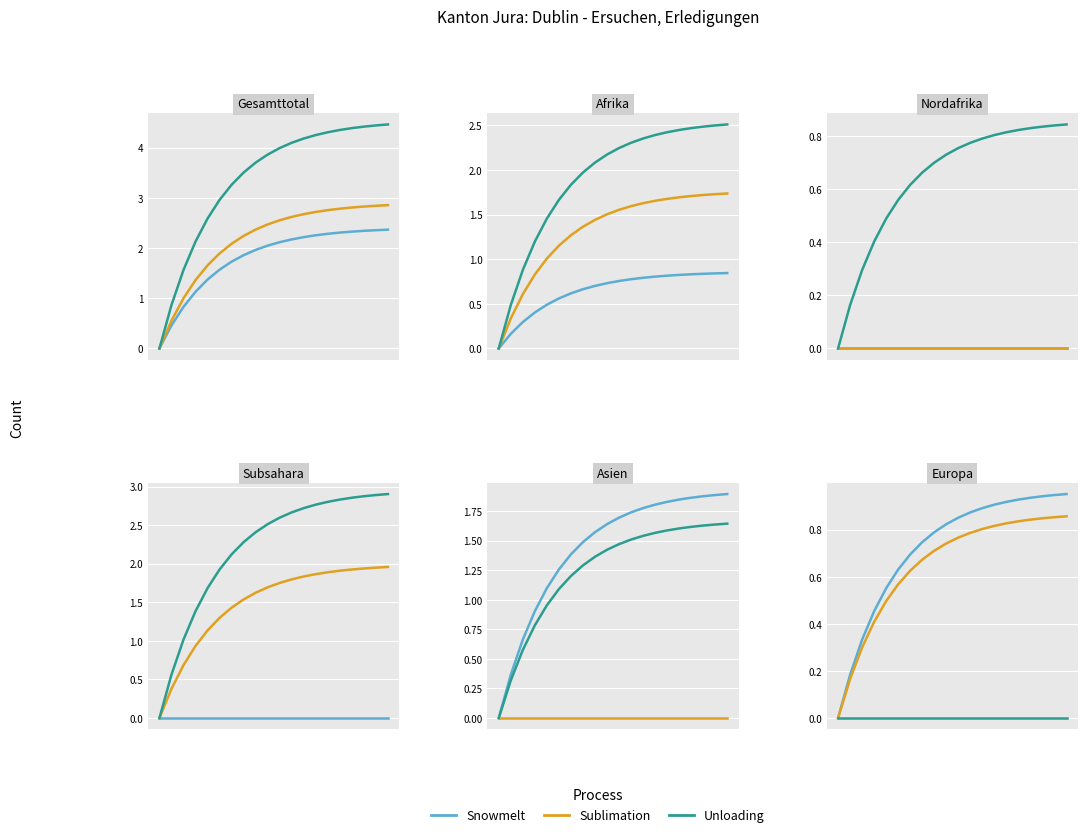

Read the Sublimation value at 6.

0.6